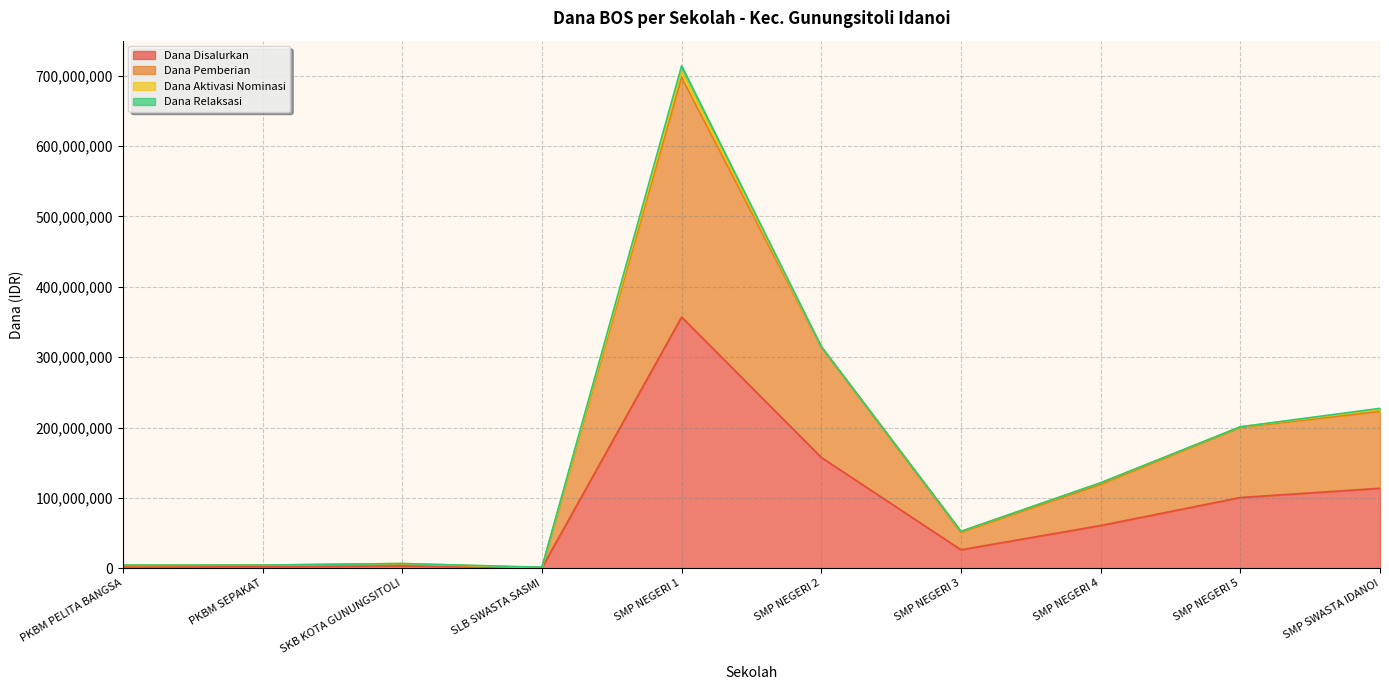

At which label does Dana Pemberian first exceed 119250000?

SMP NEGERI 1